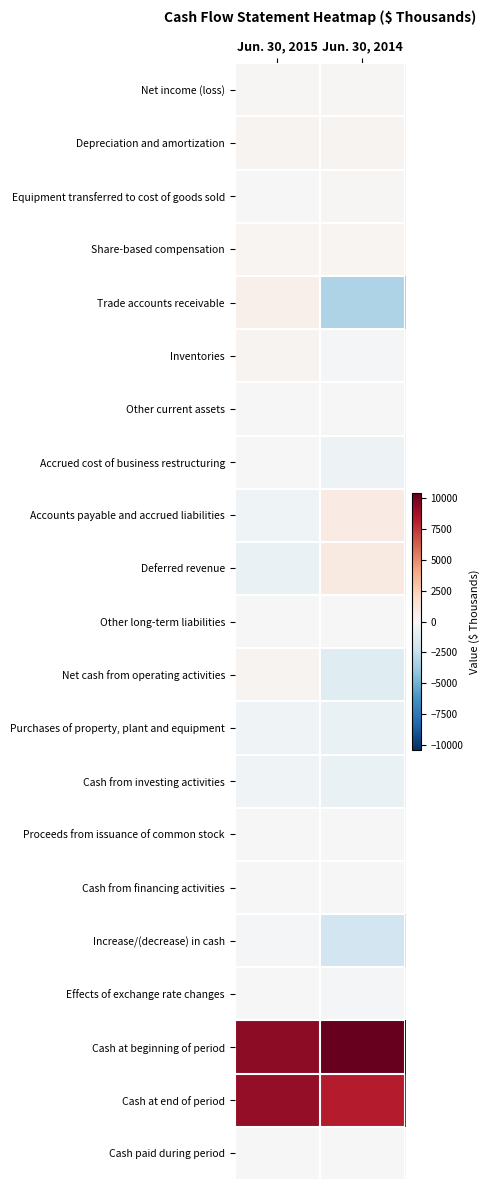

Reading left to right, transcribe all the data shown in this chart.

Net income (loss): Jun. 30, 2015=149	Jun. 30, 2014=104
Depreciation and amortization: Jun. 30, 2015=274	Jun. 30, 2014=320
Equipment transferred to cost of goods sold: Jun. 30, 2015=42	Jun. 30, 2014=140
Share-based compensation: Jun. 30, 2015=238	Jun. 30, 2014=211
Trade accounts receivable: Jun. 30, 2015=549	Jun. 30, 2014=-3189
Inventories: Jun. 30, 2015=286	Jun. 30, 2014=-165
Other current assets: Jun. 30, 2015=22	Jun. 30, 2014=67
Accrued cost of business restructuring: Jun. 30, 2015=-66	Jun. 30, 2014=-502
Accounts payable and accrued liabilities: Jun. 30, 2015=-467	Jun. 30, 2014=872
Deferred revenue: Jun. 30, 2015=-681	Jun. 30, 2014=915
Other long-term liabilities: Jun. 30, 2015=-45	Jun. 30, 2014=-35
Net cash from operating activities: Jun. 30, 2015=301	Jun. 30, 2014=-1262
Purchases of property, plant and equipment: Jun. 30, 2015=-394	Jun. 30, 2014=-707
Cash from investing activities: Jun. 30, 2015=-394	Jun. 30, 2014=-707
Proceeds from issuance of common stock: Jun. 30, 2015=-60	Jun. 30, 2014=-25
Cash from financing activities: Jun. 30, 2015=-60	Jun. 30, 2014=-25
Increase/(decrease) in cash: Jun. 30, 2015=-153	Jun. 30, 2014=-1994
Effects of exchange rate changes: Jun. 30, 2015=-63	Jun. 30, 2014=-212
Cash at beginning of period: Jun. 30, 2015=9361	Jun. 30, 2014=10426
Cash at end of period: Jun. 30, 2015=9145	Jun. 30, 2014=8220
Cash paid during period: Jun. 30, 2015=-10	Jun. 30, 2014=15